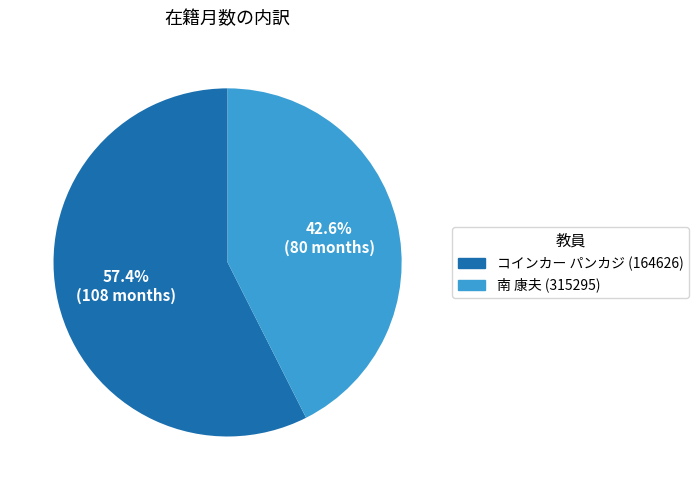

To the nearest percent, what percentage of the pie is コインカー パンカジ (164626)?

57%